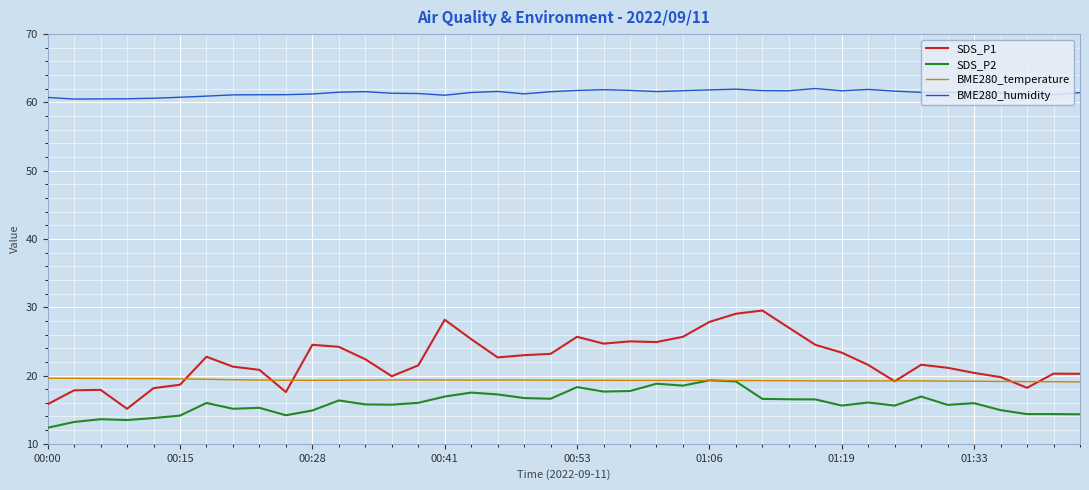

Which series has the widest spread of values?

SDS_P1